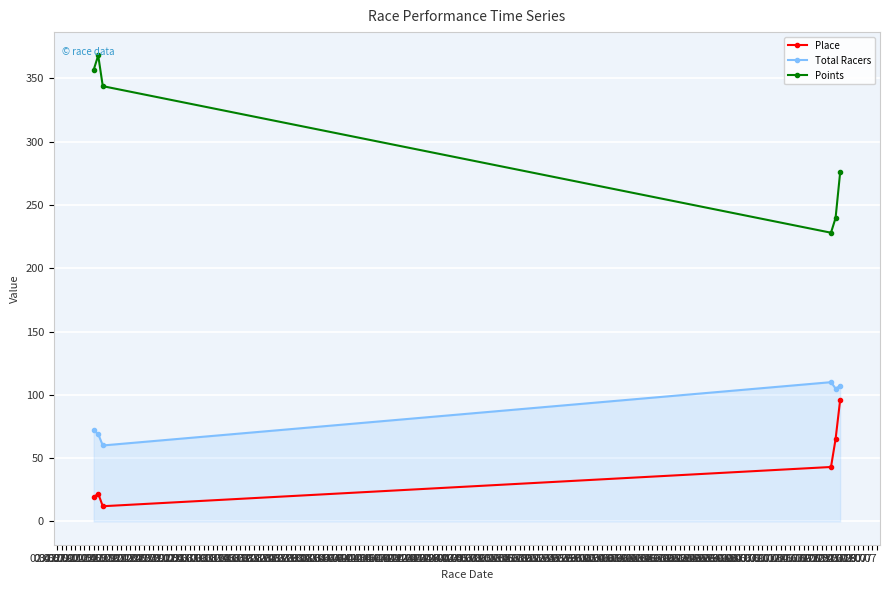

What is the lowest value of the Points series?

228.1